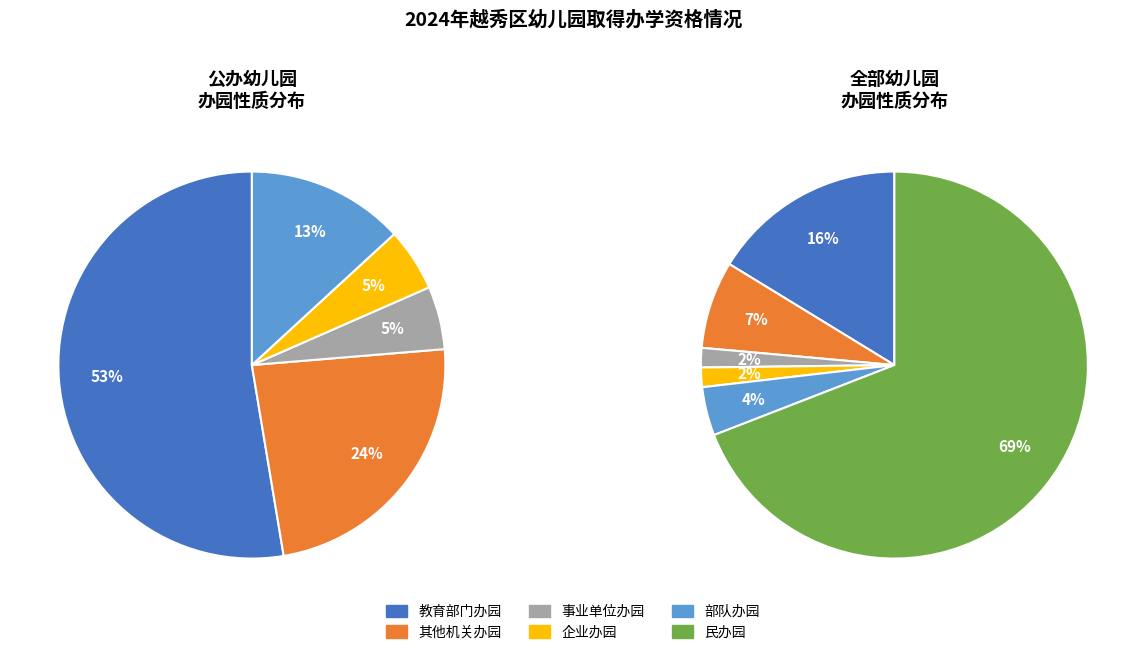

Does any single category account for the majority?

Yes